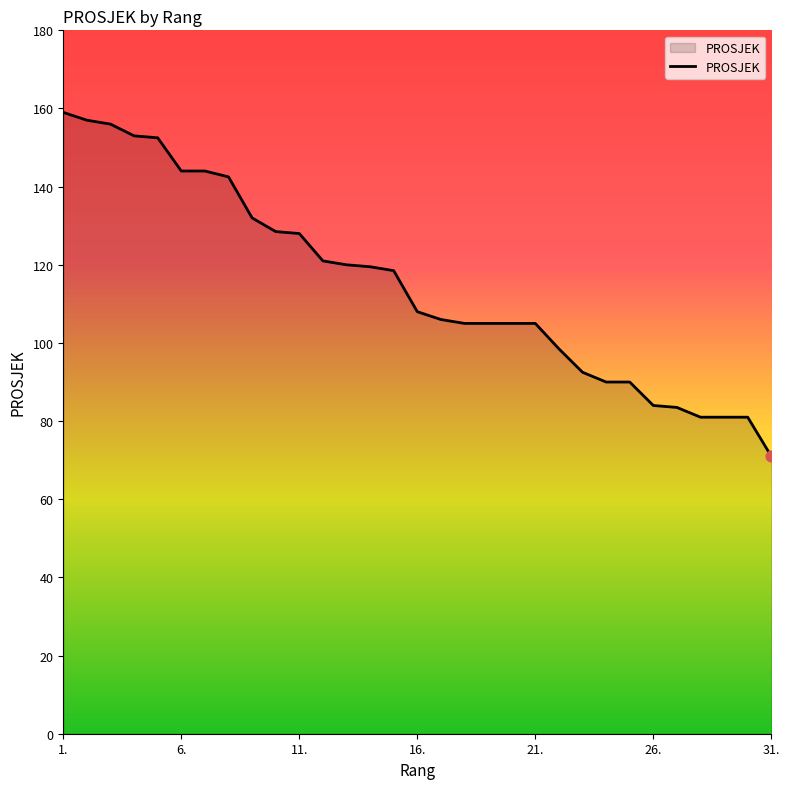

What is the minimum value shown in the chart?

71.0